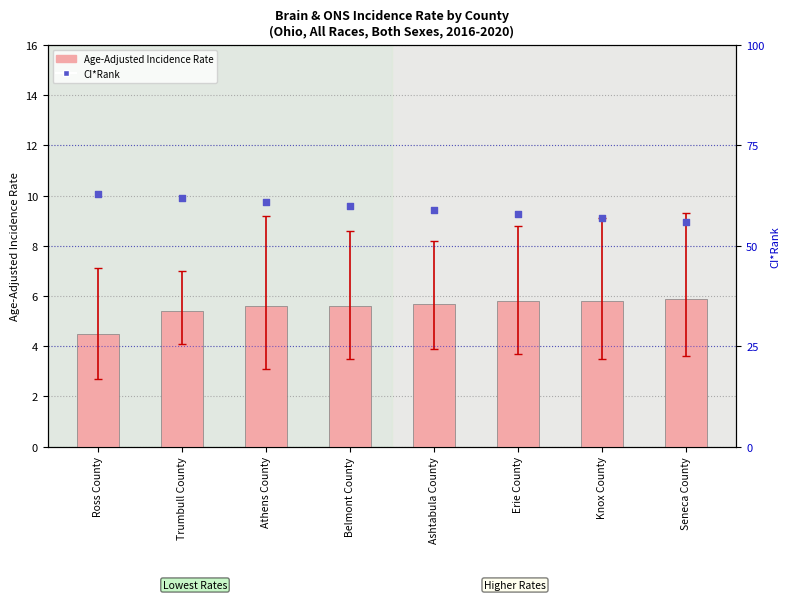

Is the value of CI*Rank at Belmont County greater than the value of Age-Adjusted Incidence Rate at Ashtabula County?

Yes